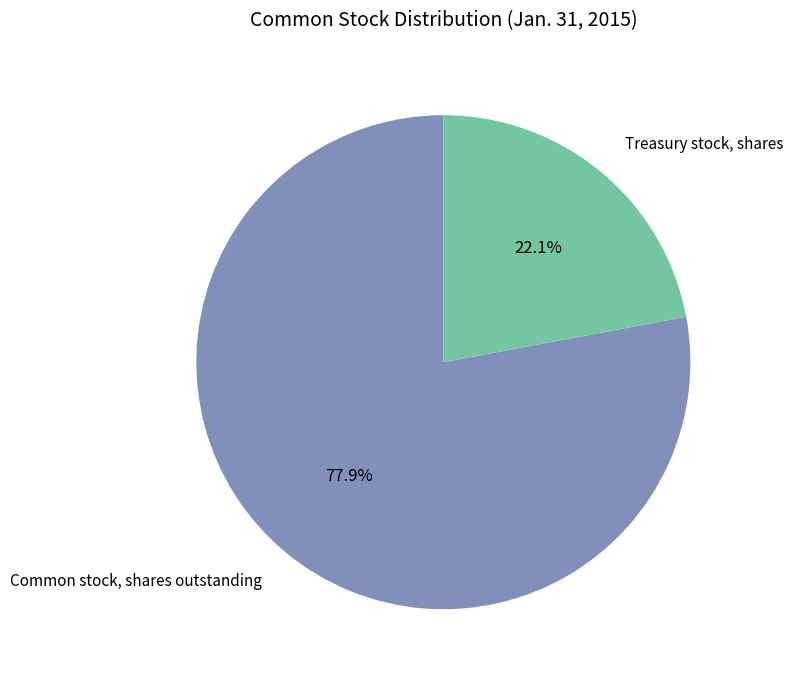

Is there a majority slice in this chart?

Yes